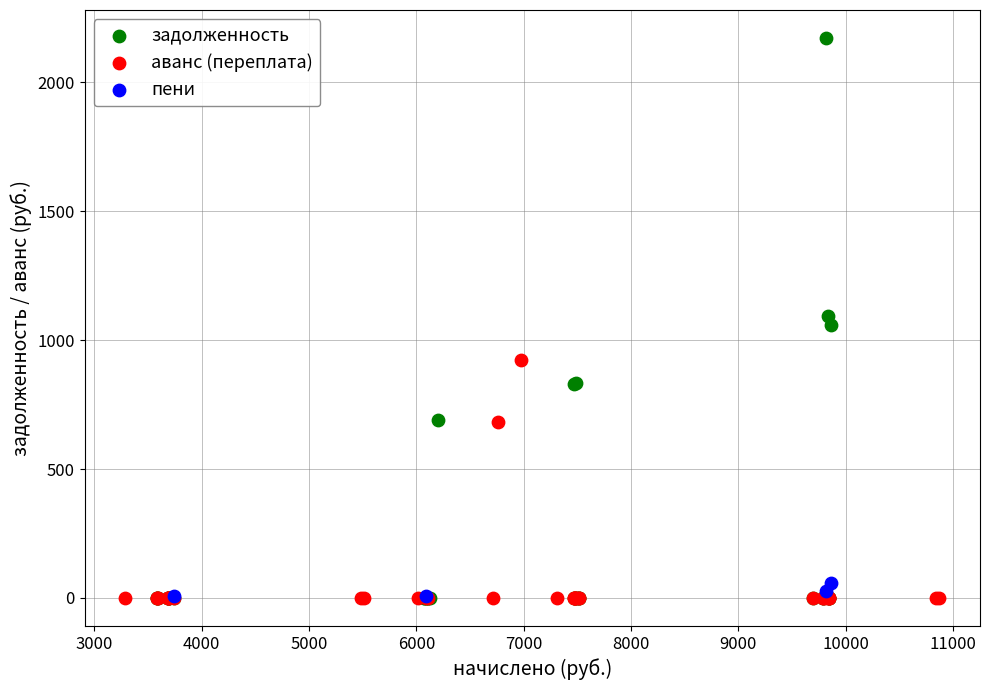

Which series has the largest Y range (max minus min)?

задолженность